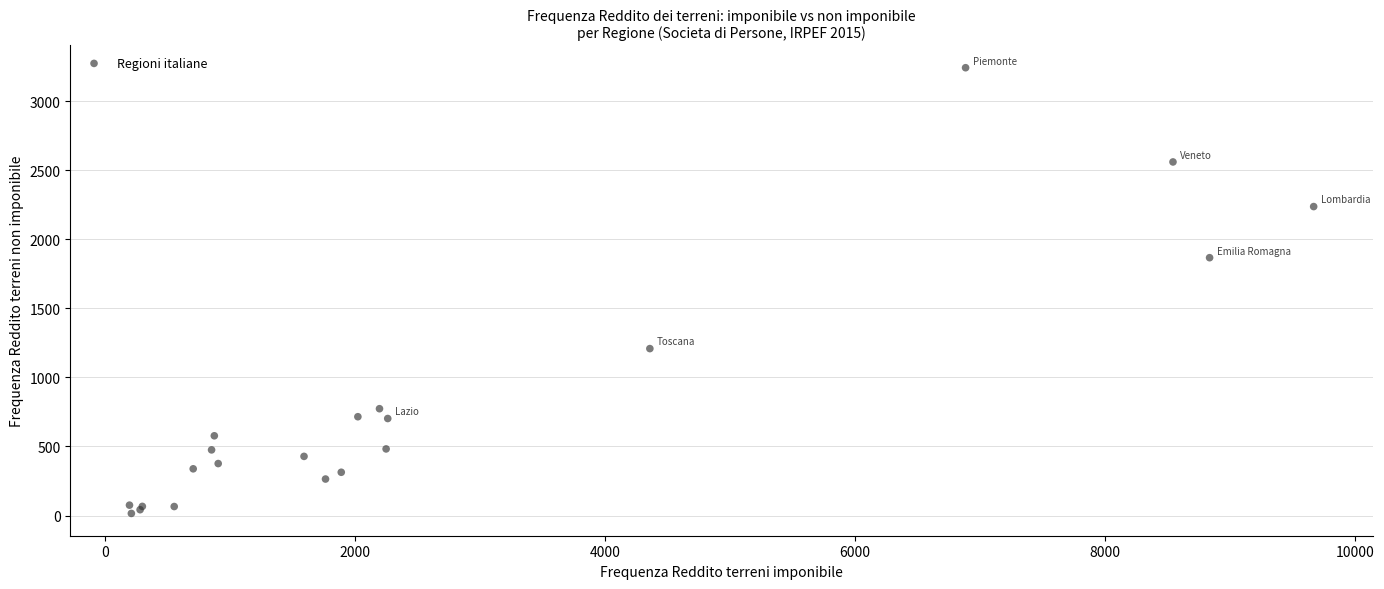

What Y value in the scatter plot is closest to 1628?

1866